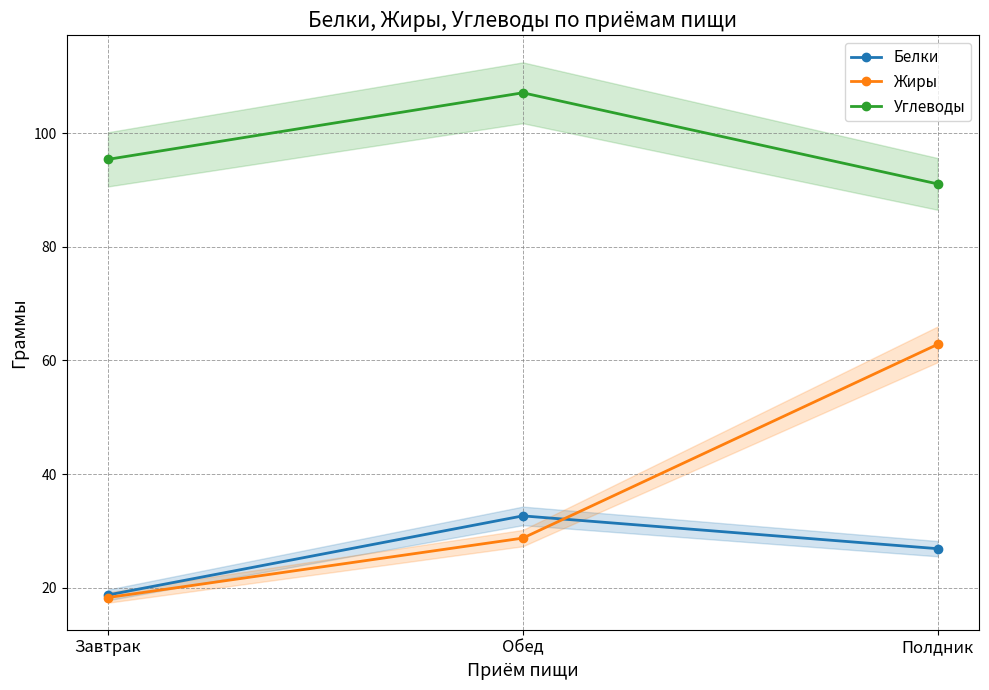

At which label does Жиры reach its peak?

Полдник